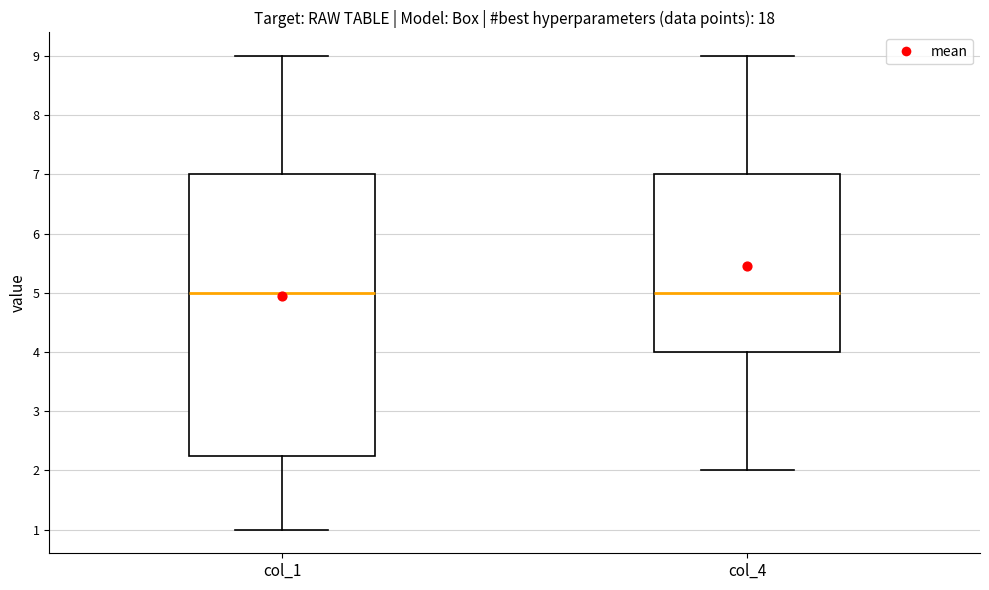

Reading left to right, read every box against the y-axis: the position of its median line, the range the box covers, and the ends of its whiskers. The values are not printed on the chart, so give them approximately, as read against the axis.

col_1: median 5.0, box 2.3 to 7.0, whiskers 1.0 to 9.0
col_4: median 5.0, box 4.0 to 7.0, whiskers 2.0 to 9.0